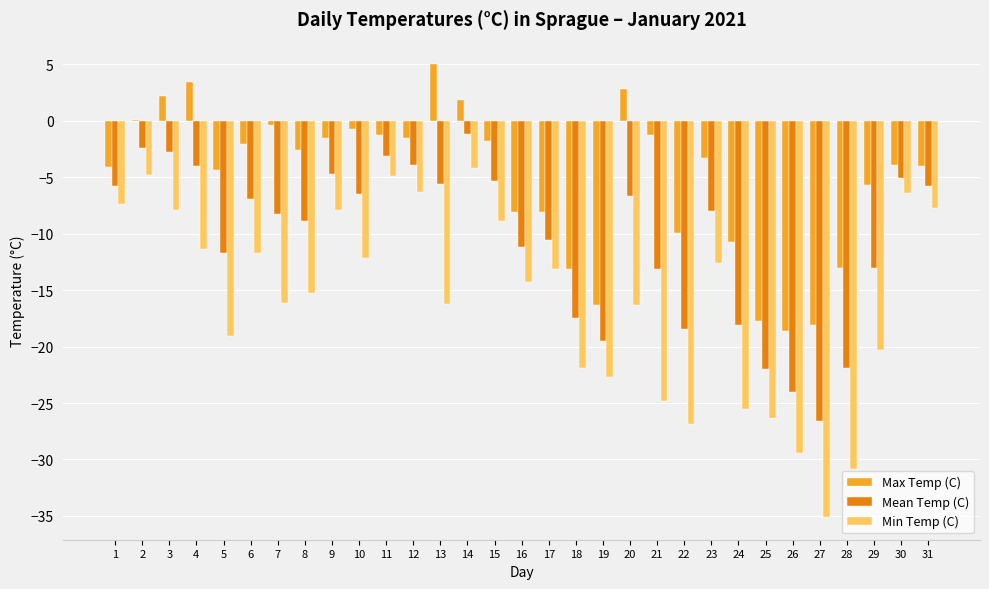

Between 4 and 25, which series saw the biggest shift?

Max Temp (C)